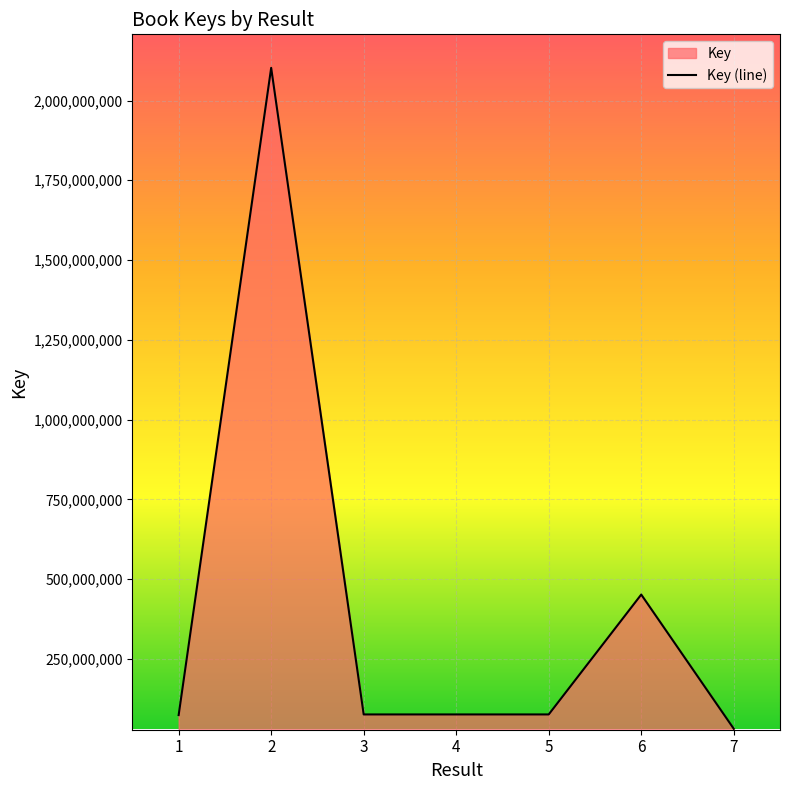

What is the maximum value shown in the chart?

2102397566